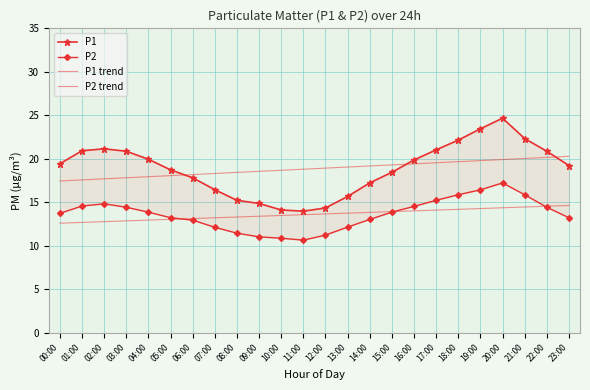

True or false: P1 trend has more than 1 interior local peaks.

False